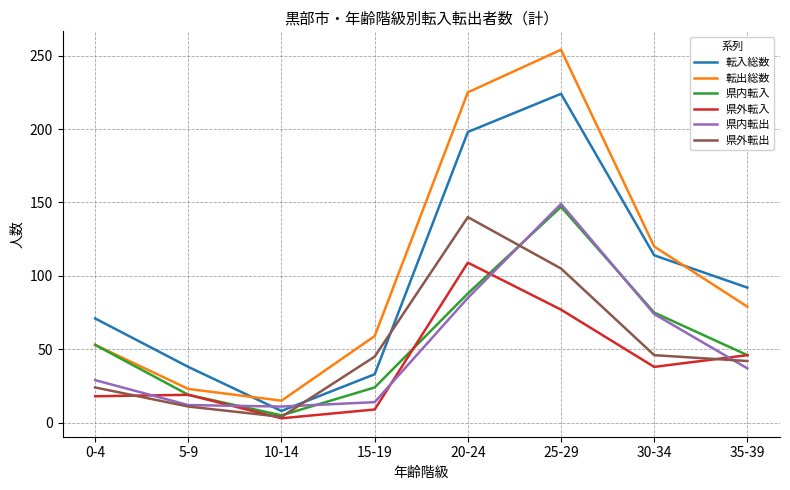

At how many categories does at least one series exceed 235?

1